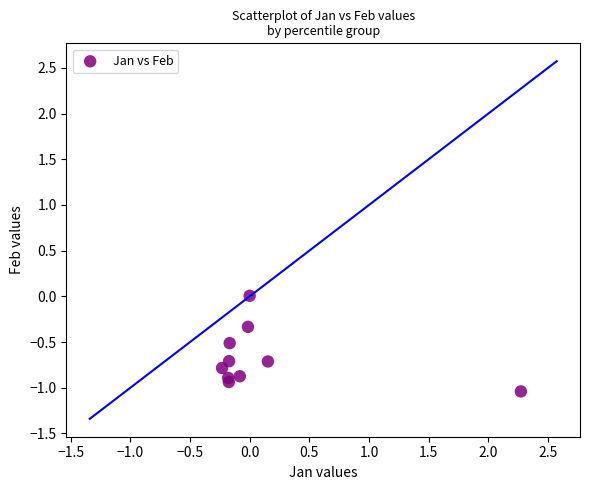

What is the range of Y values (max minus min)?

1.0